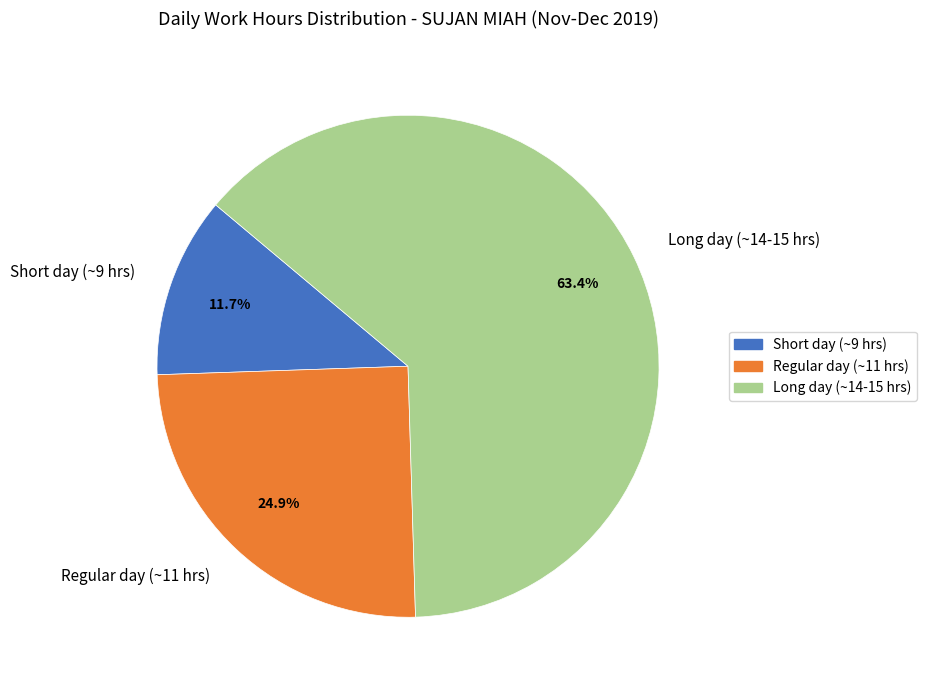

To the nearest percent, what is the difference between the largest and smallest slice percentages?

52%